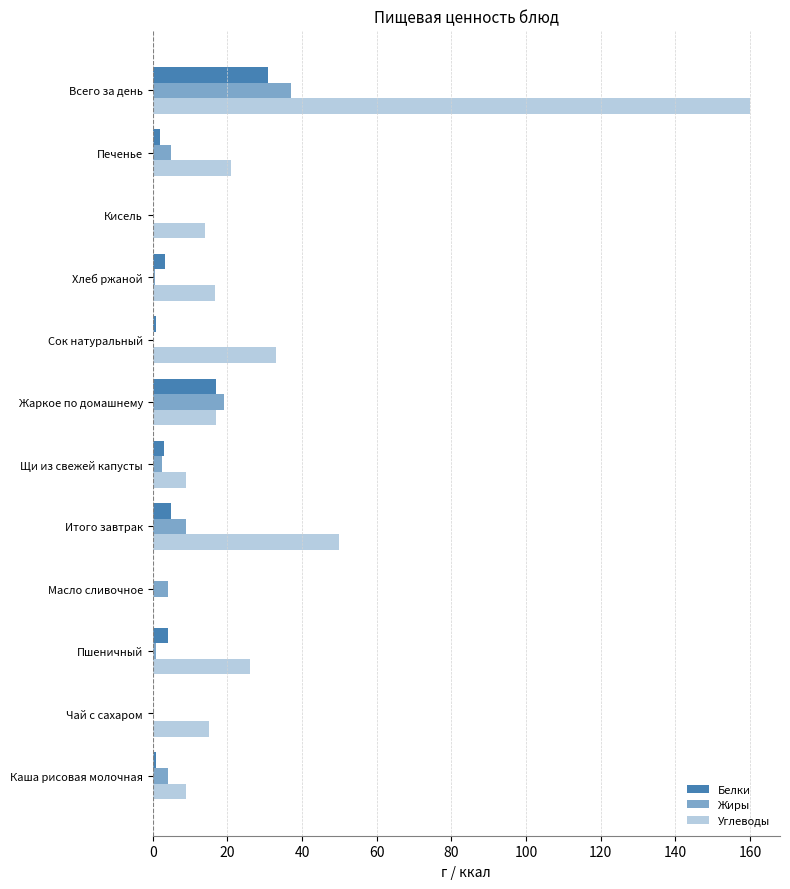

How many values in Углеводы are above zero?

11